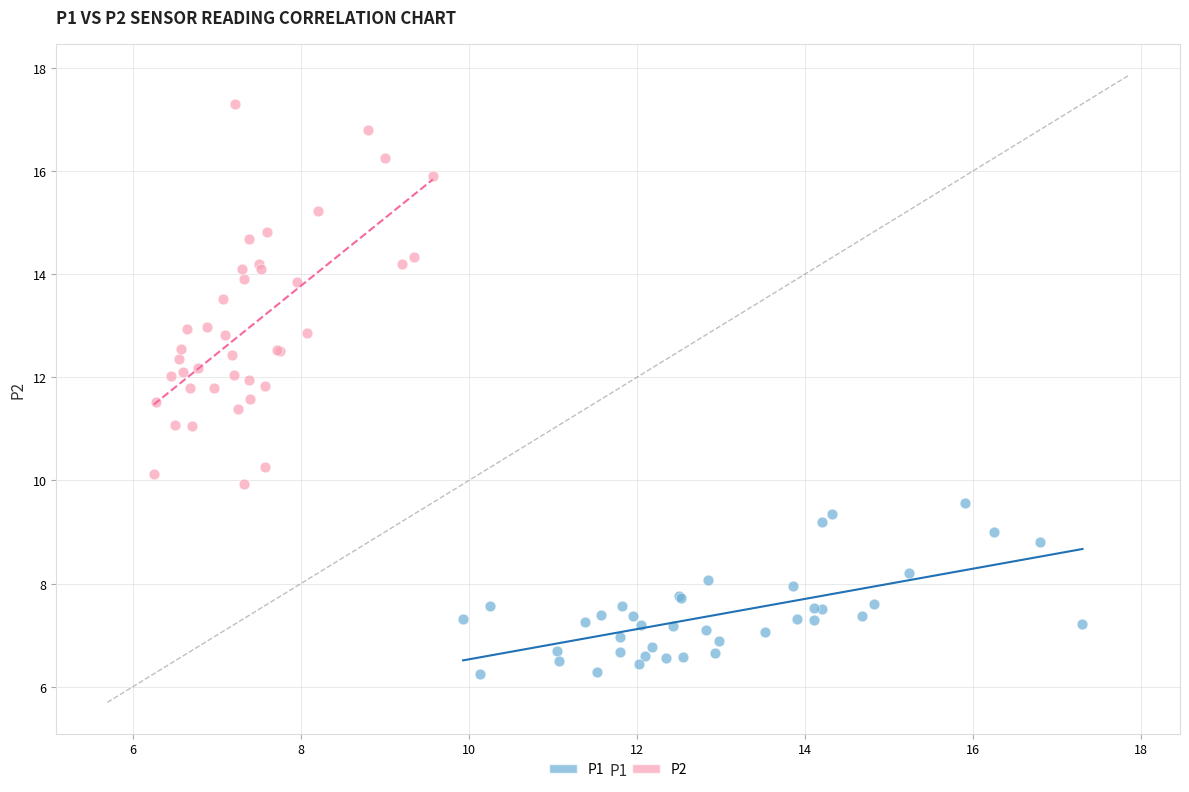

Which series contains the lowest Y value?

P1